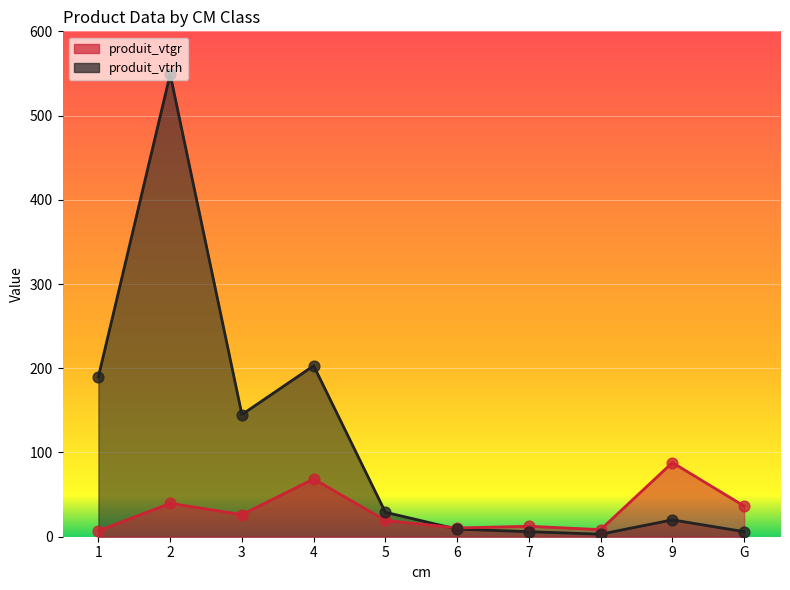

Which series has the widest spread of Y values?

produit_vtrh